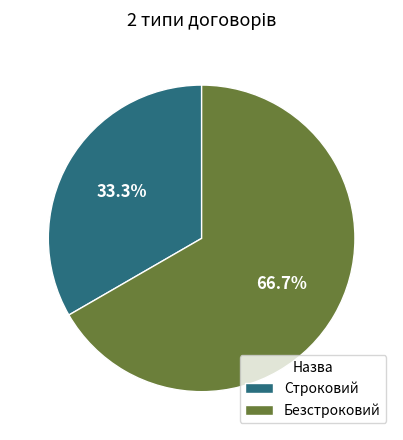

Does any single category account for the majority?

Yes